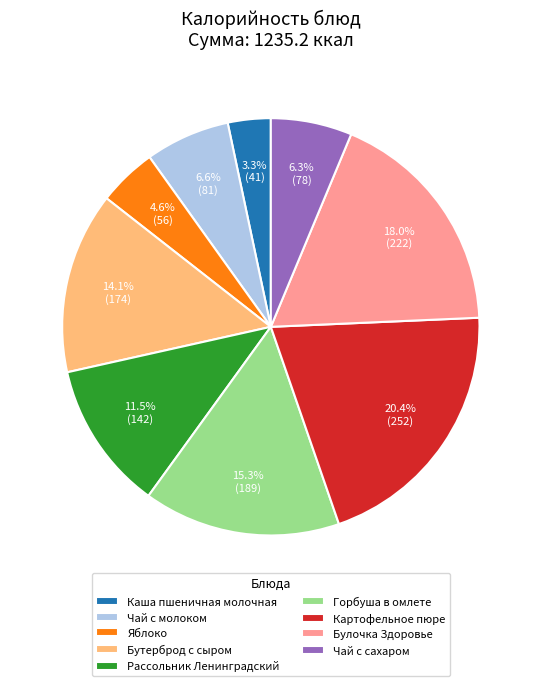

How many slices are in this pie chart?

9